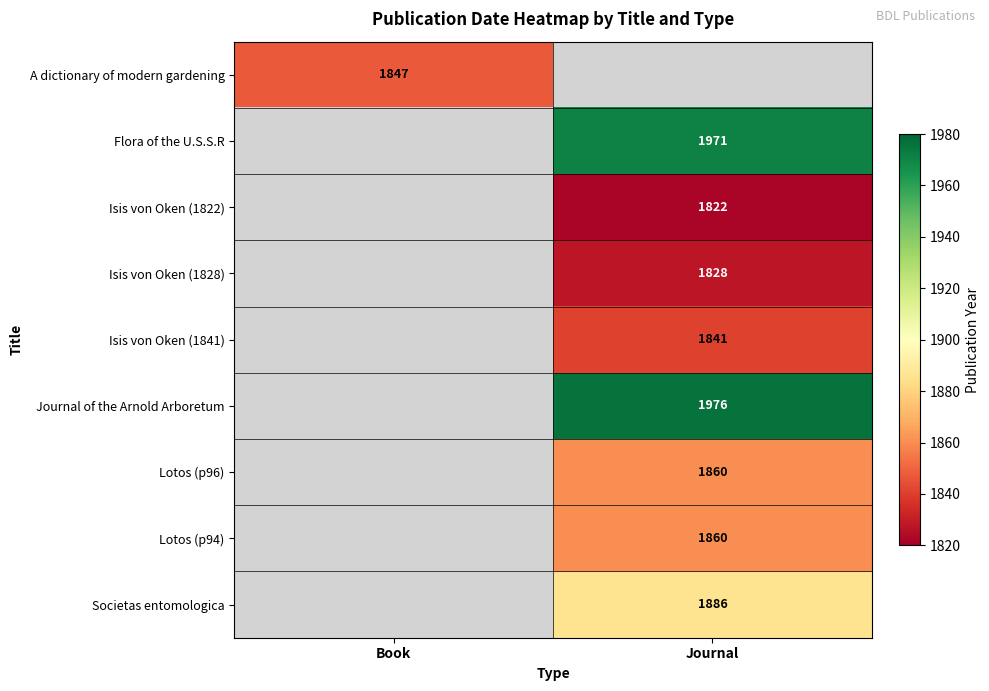

The value of Isis von Oken (1841) at Journal is 542. True or false?

False